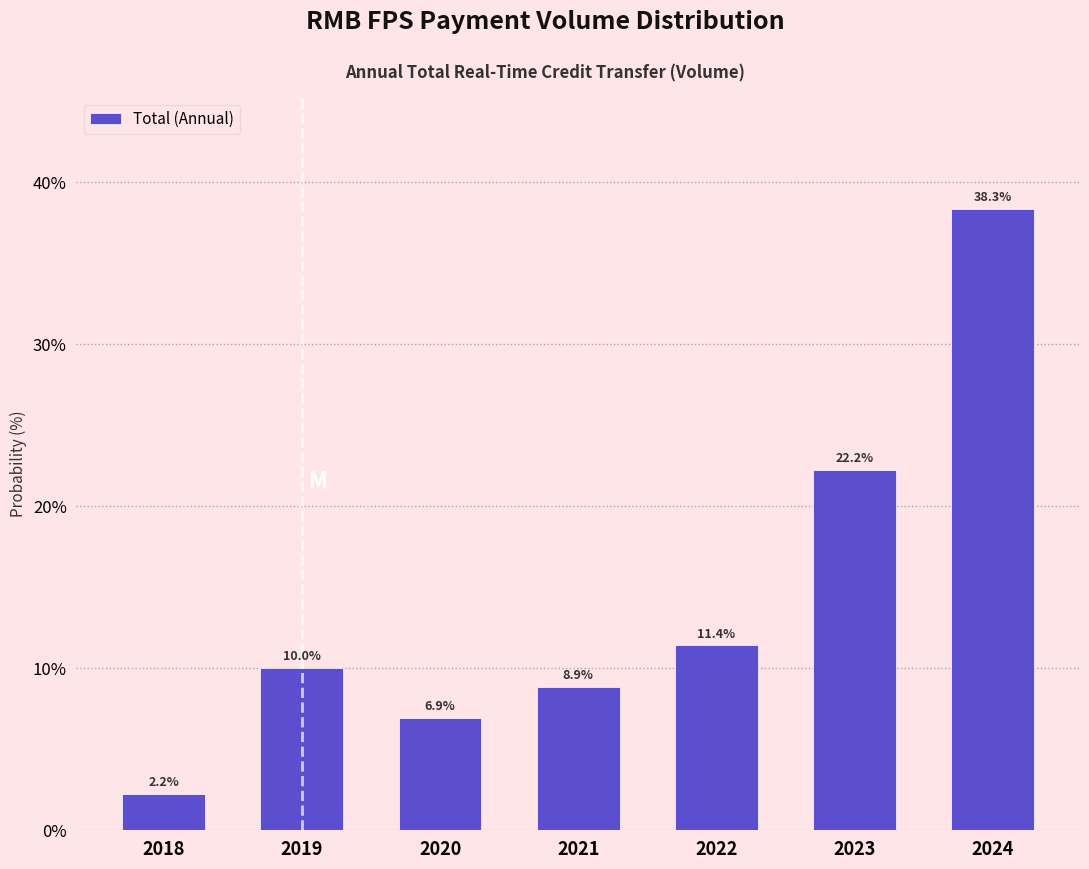

Reading right to left, transcribe all the data shown in this chart.

38.3	22.2	11.4	8.9	6.9	10.0	2.2